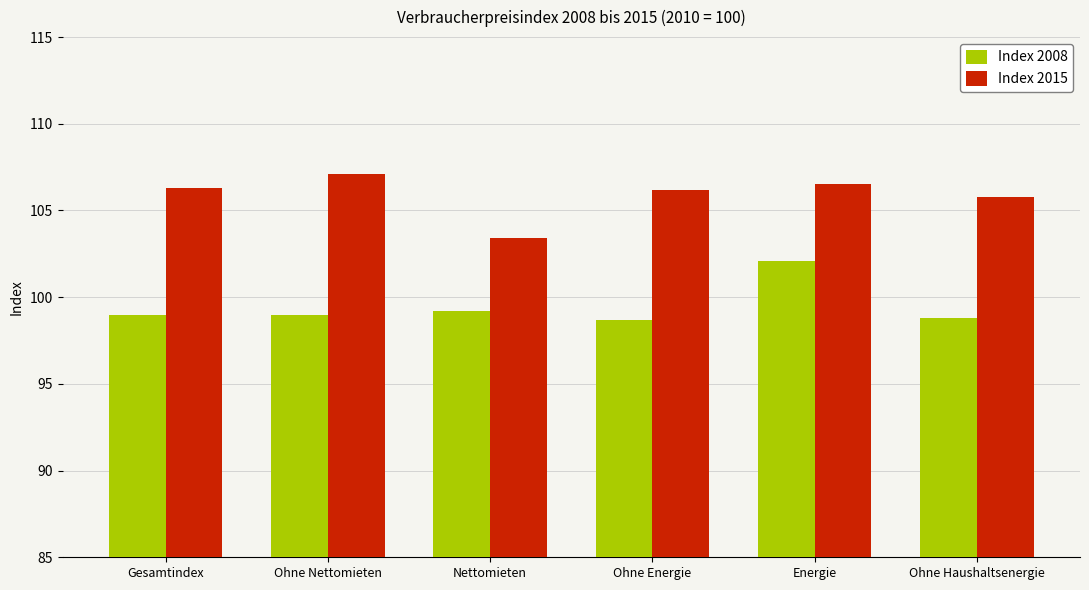

Between Ohne Energie and Energie, which series saw the biggest shift?

Index 2008